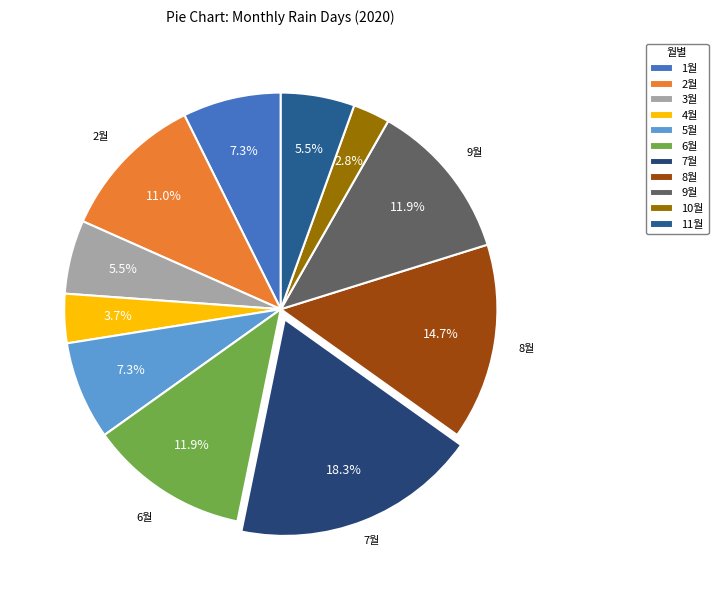

What percentage is NOT represented by 9월?

88.1%